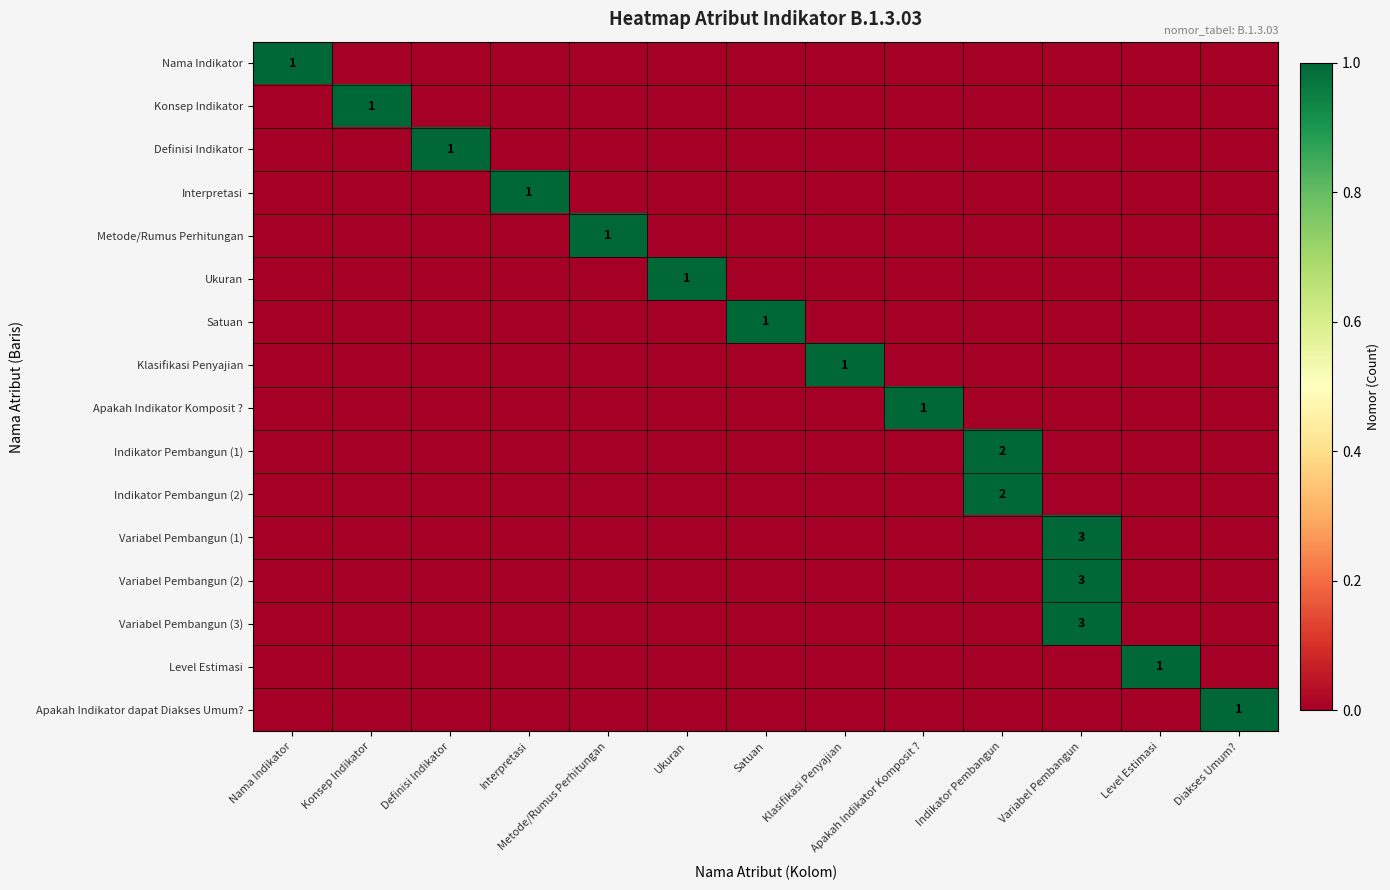

What is the spread (max minus min) of values at Apakah Indikator Komposit ??

1